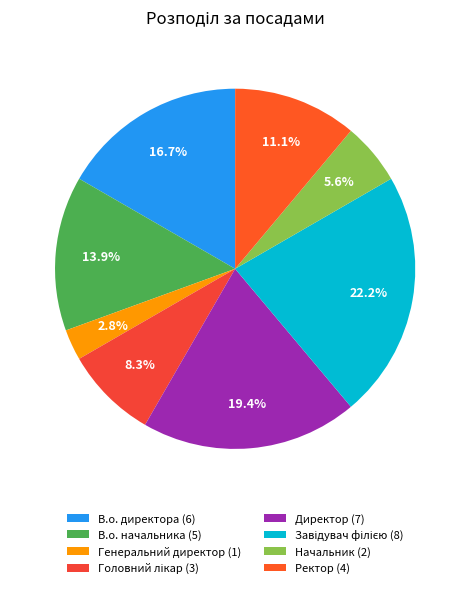

To the nearest percent, what portion does В.о. директора represent?

17%